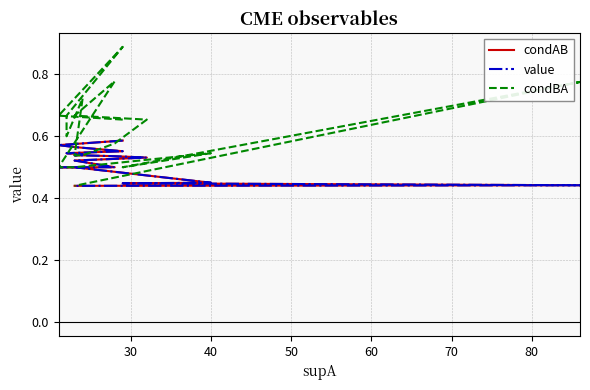

Reading right to left, what are all the values shown in this chart?

condAB: 0.4	0.4	0.4	0.5	0.5	0.5	0.5	0.5	0.5	0.5	0.5	0.5	0.5	0.5	0.5	0.5	0.6	0.6	0.6	0.6
value: 0.4	0.4	0.4	0.5	0.5	0.5	0.5	0.5	0.5	0.5	0.5	0.5	0.5	0.5	0.5	0.5	0.6	0.6	0.6	0.6
condBA: 0.4	0.8	0.5	0.5	0.5	0.5	0.5	0.8	0.7	0.7	0.6	0.5	0.5	0.7	0.6	0.7	0.9	0.7	0.7	0.7